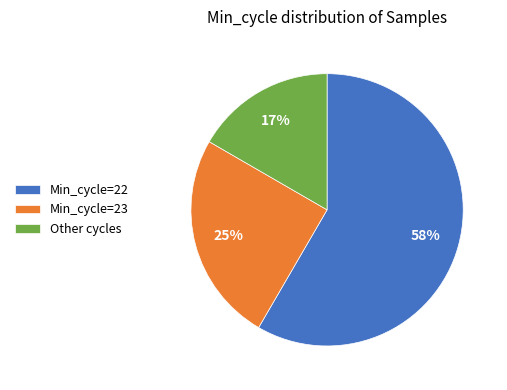

To the nearest percent, what portion does Other cycles represent?

17%